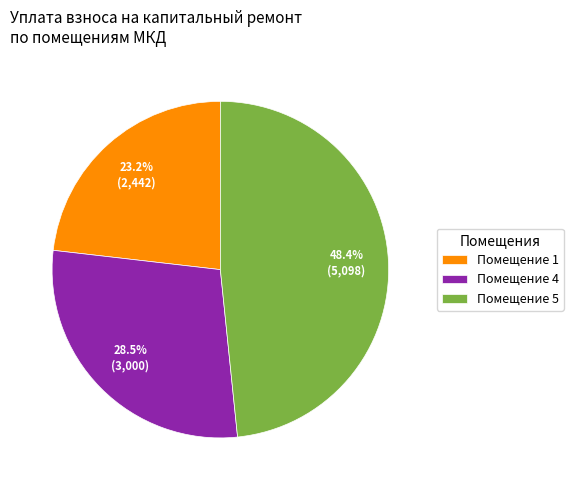

Is the sum of Помещение 4 and Помещение 1 greater than half?

Yes